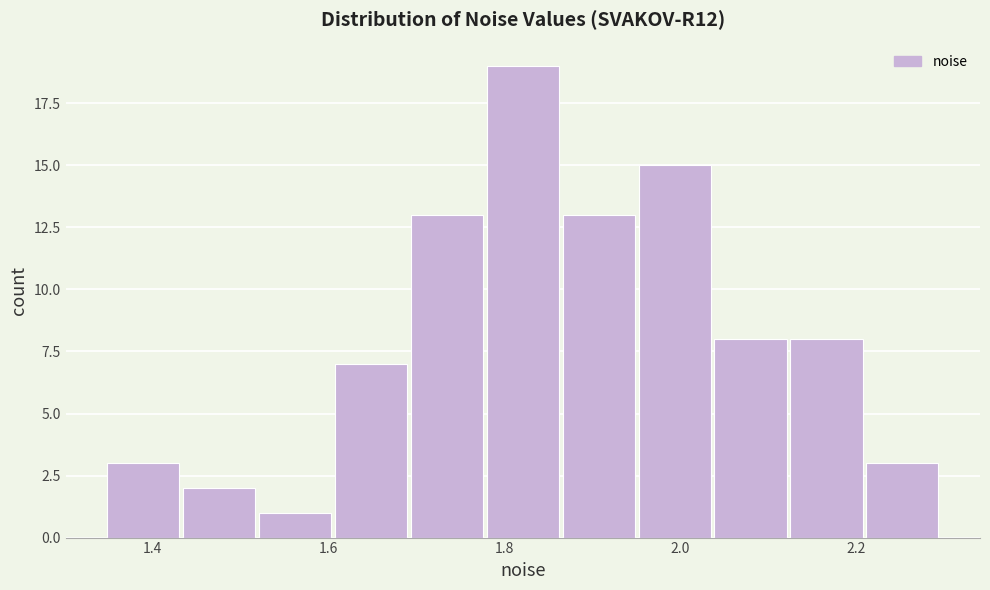

What is the height of the bar covering 2.22 to 2.30 on the x-axis? Neither the bar edges nor the heights are printed on the chart, so give them approximately, as read against the axes.

3